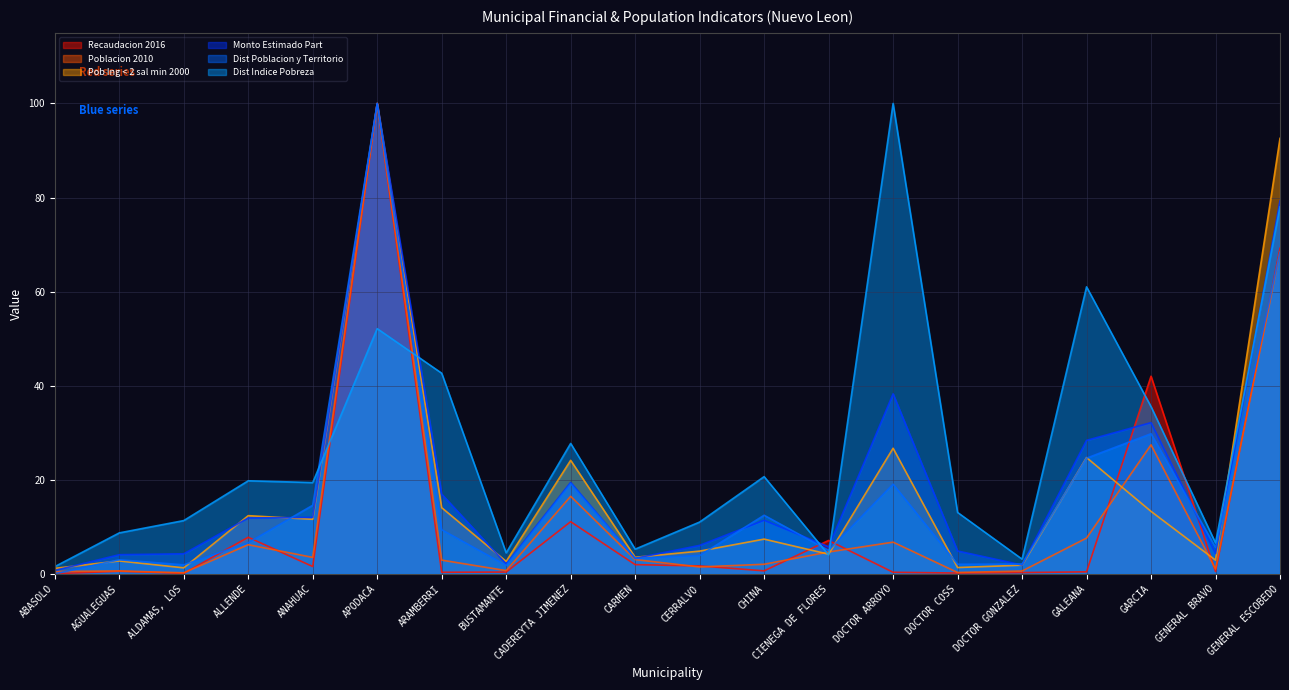

Where is the first local minimum for Poblacion 2010?

ALDAMAS, LOS